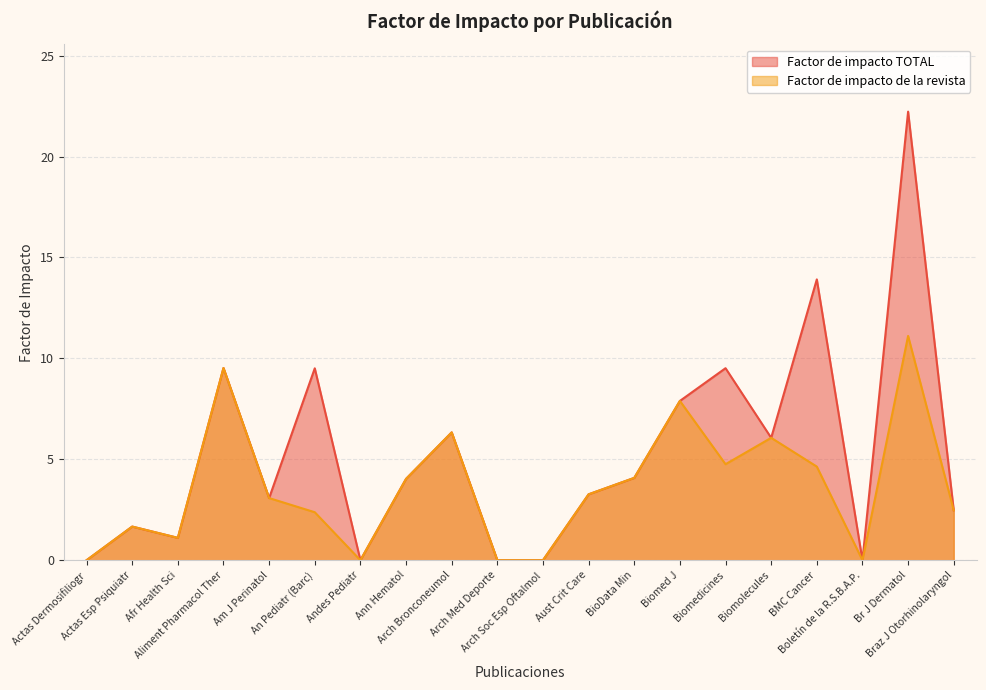

Which series has the largest total across all categories?

Factor de impacto TOTAL